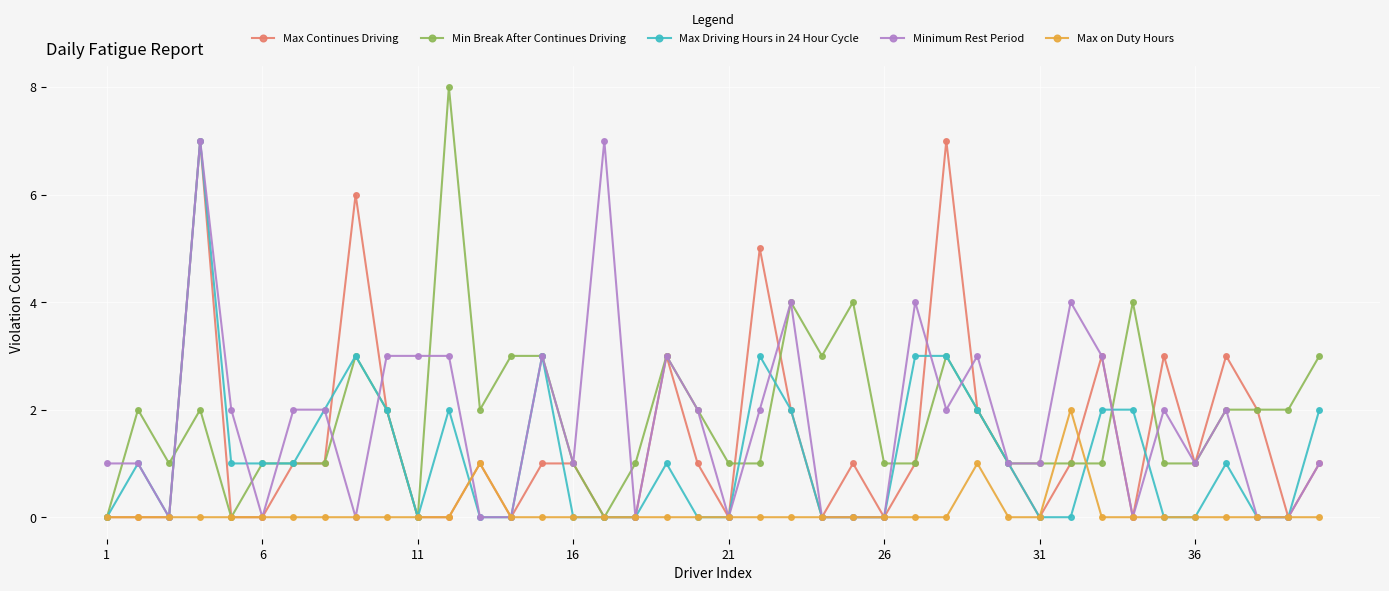

True or false: Max Driving Hours in 24 Hour Cycle has more than 1 points higher than both neighbors.

True